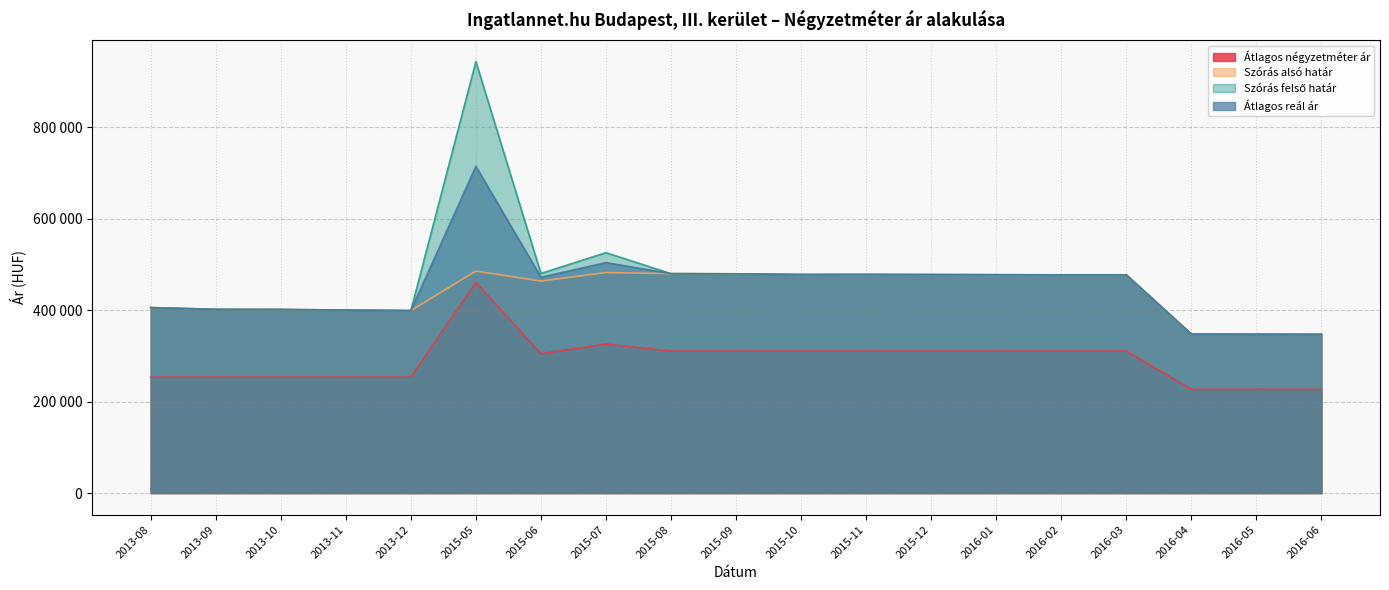

Where is Átlagos négyzetméter ár nearest to the value 343809?

2015-07